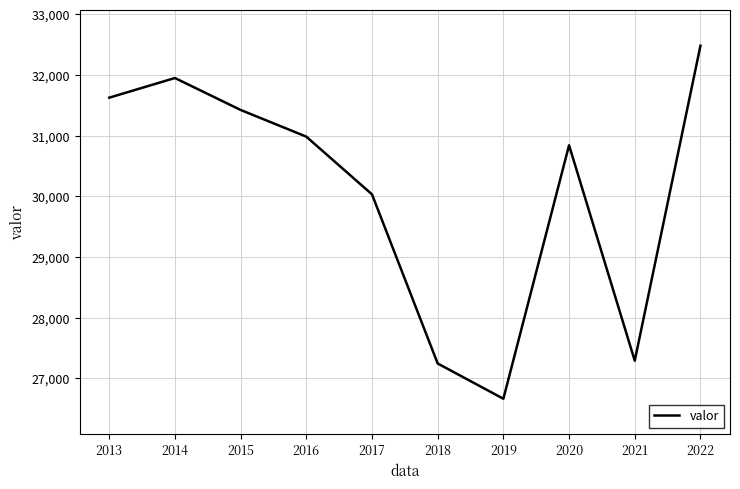

What is the sum of all values?

300554